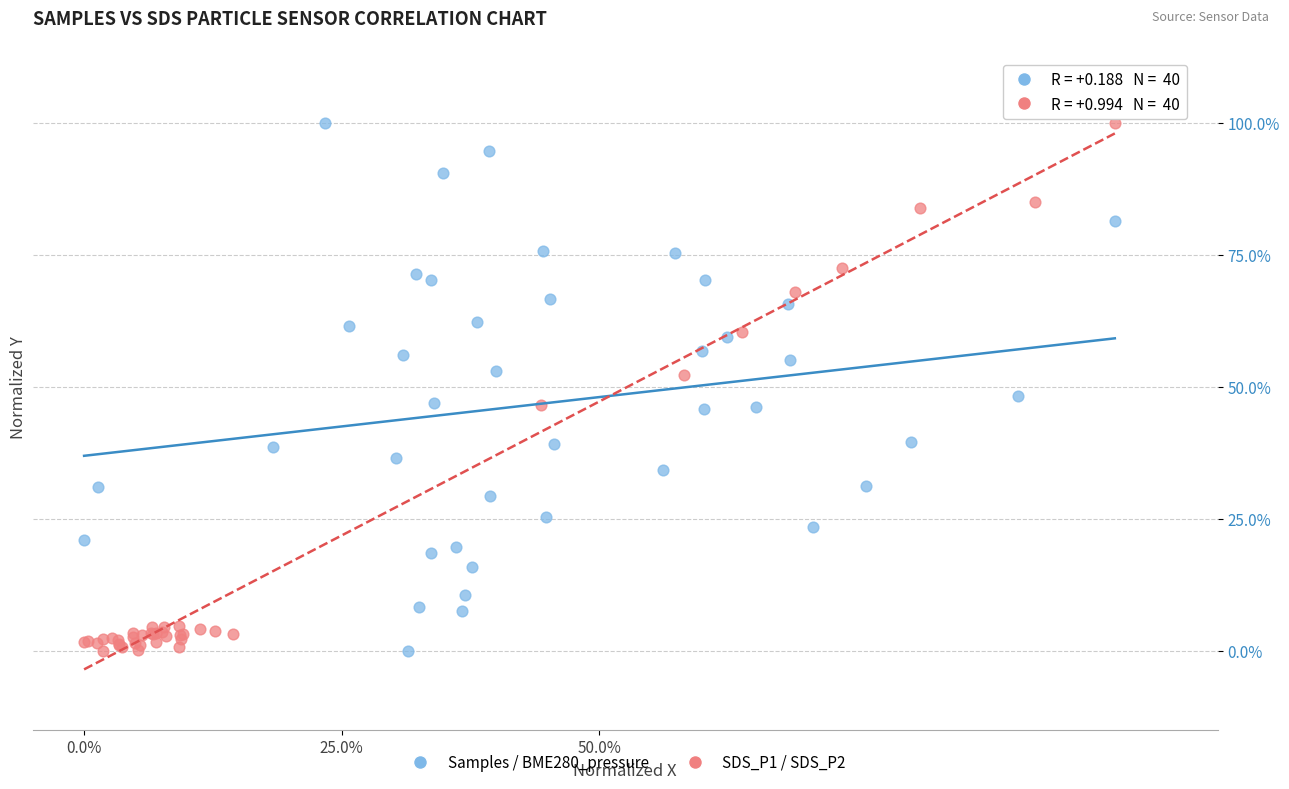

What are all the series names shown in the legend?

Samples / BME280_pressure, SDS_P1 / SDS_P2